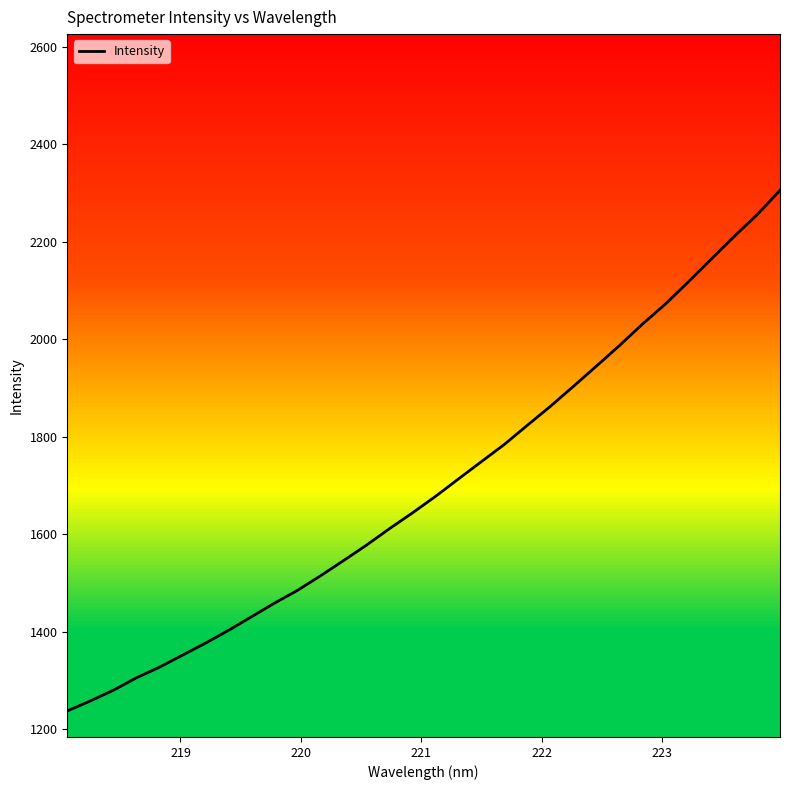

What is the greatest value displayed?

2305.8